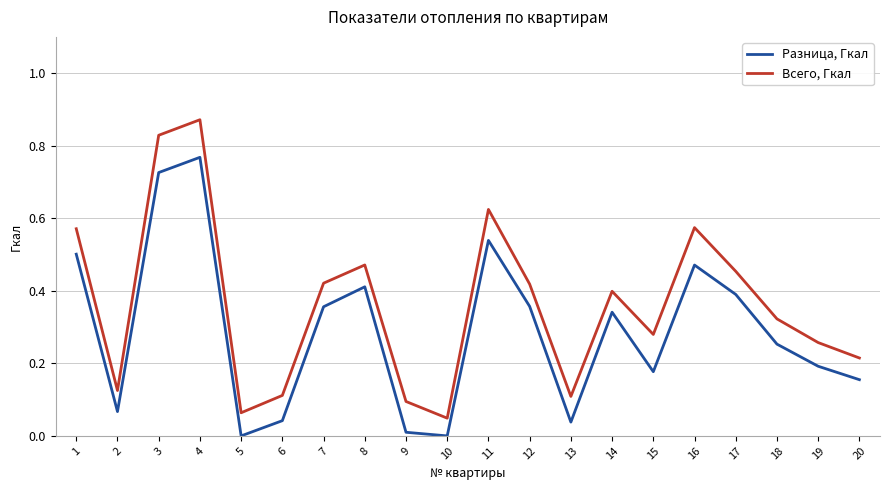

Is the value of Разница, Гкал at 19 greater than the value of Всего, Гкал at 7?

No